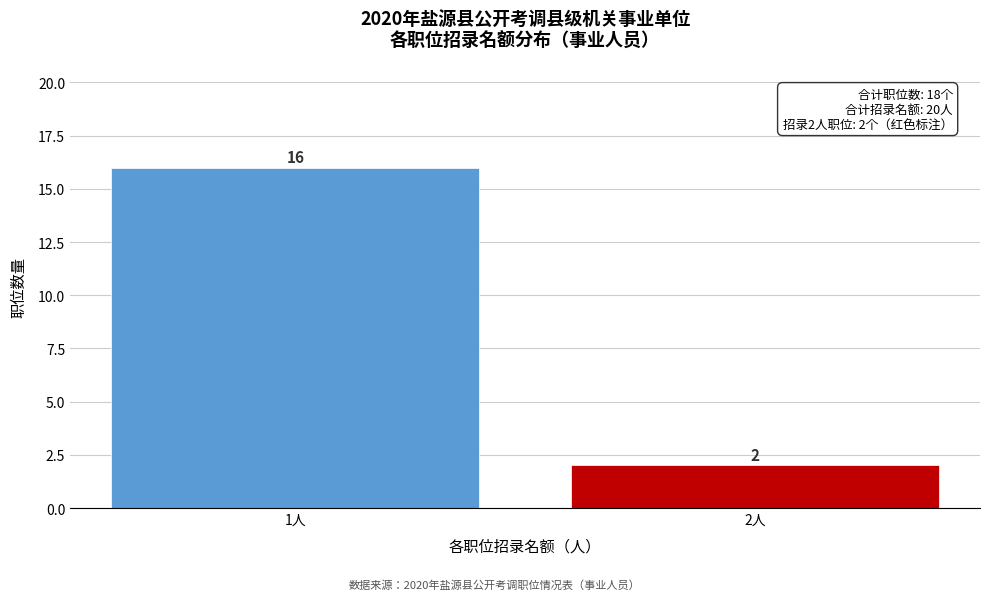

Reading left to right, transcribe all the data shown in this chart.

16	2